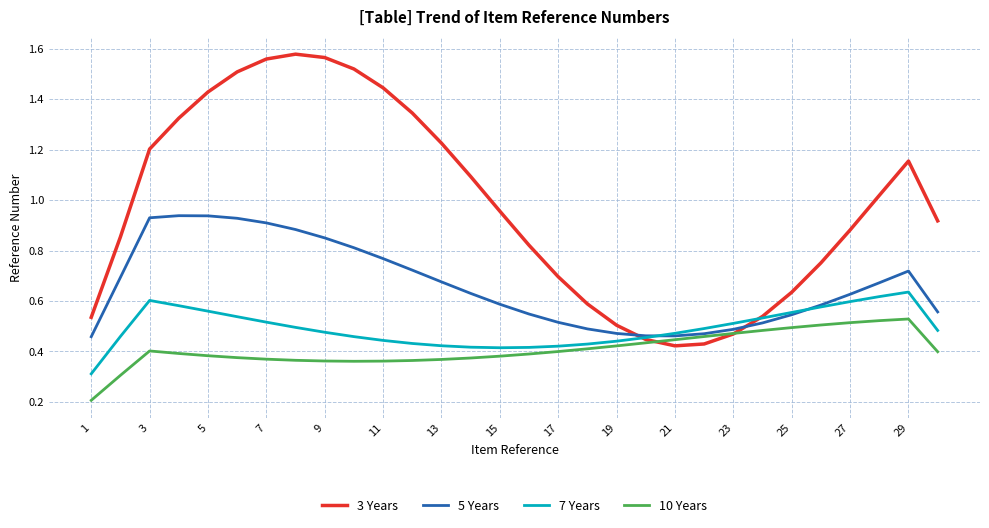

Which series has the largest range (max minus min)?

3 Years